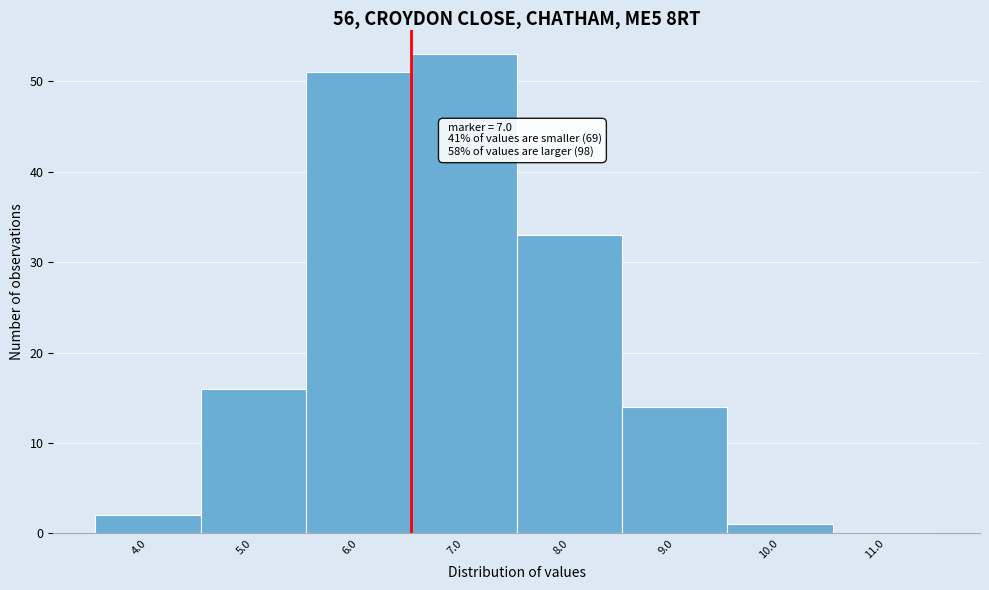

Reading left to right, transcribe all the data shown in this chart.

4.0=2	5.0=16	6.0=51	7.0=53	8.0=33	9.0=14	10.0=1	11.0=0